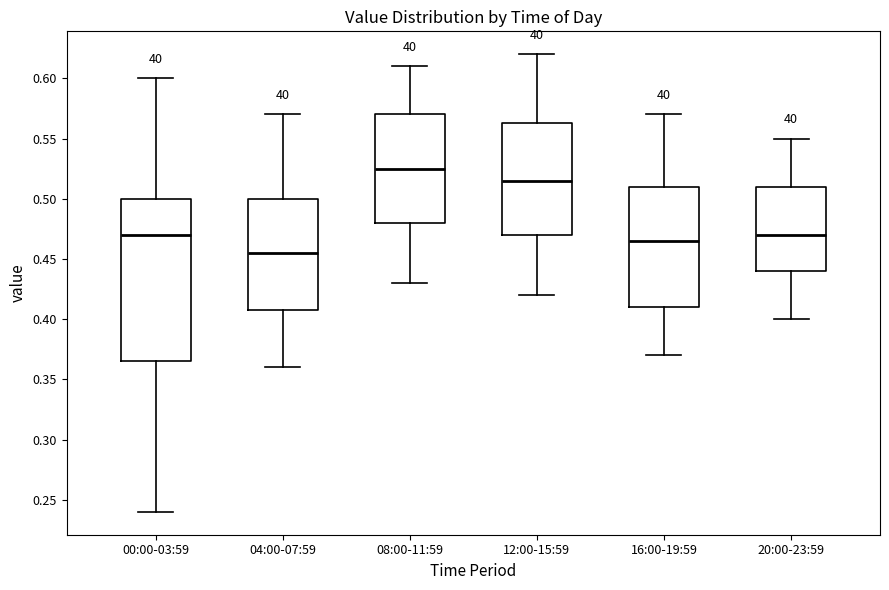

Where does the median line of the box for 00:00-03:59 sit on the y-axis? The values are not printed on the chart, so give them approximately, as read against the axis.

0.470